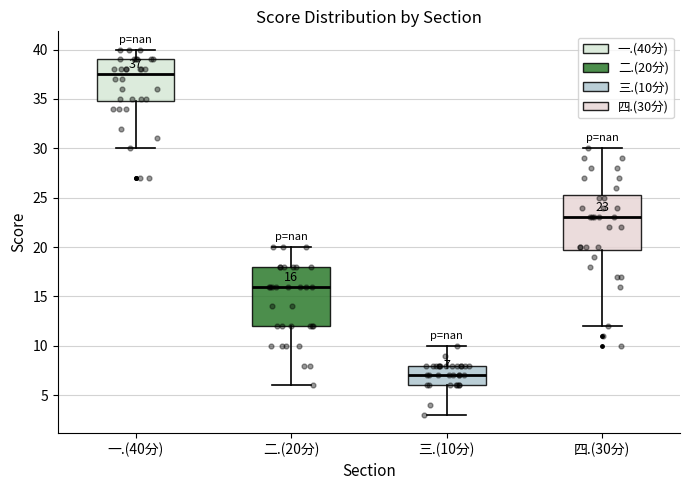

Which box has the highest median line?

一.(40分)